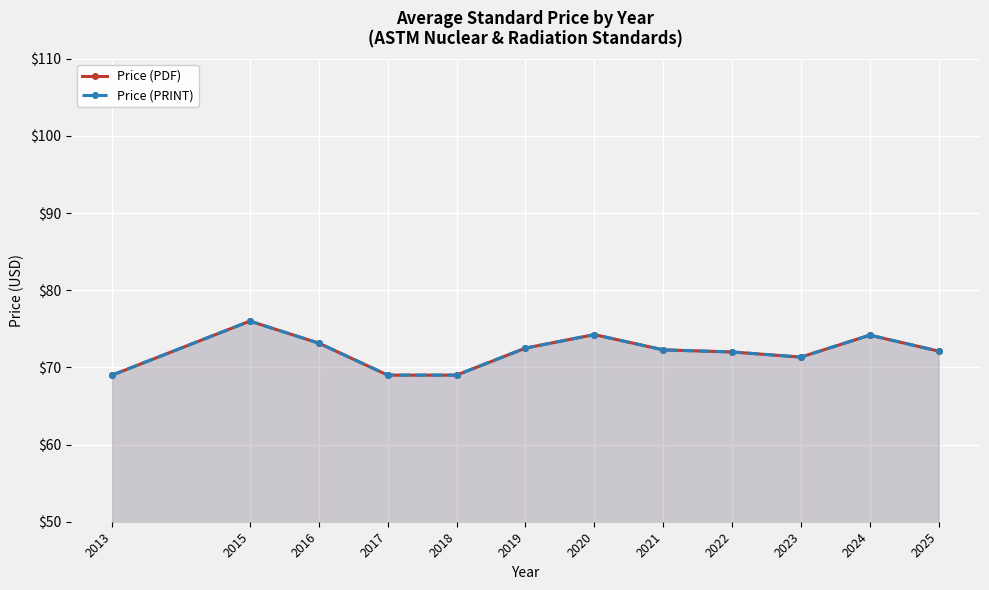

How many data points in Price (PRINT) are above 72?

7